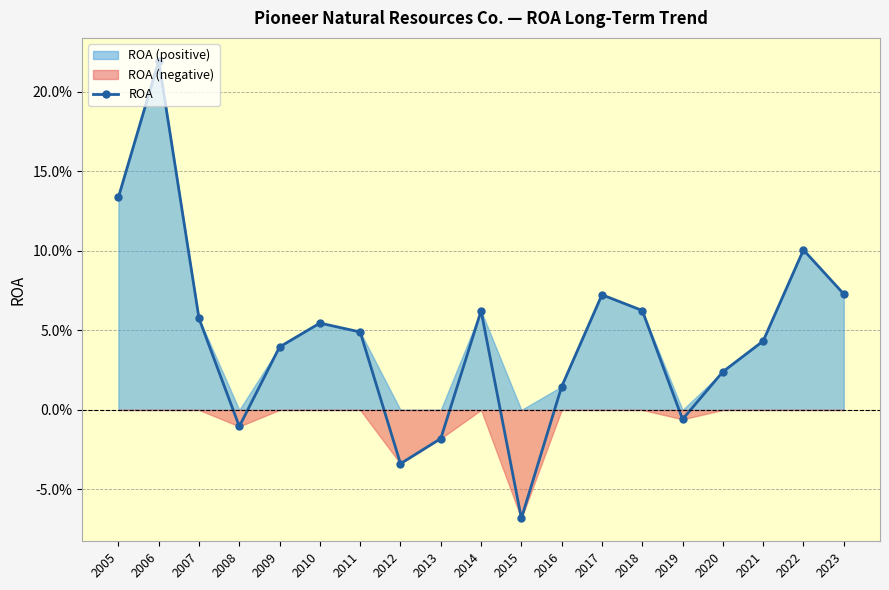

Which label corresponds to the smallest value in the chart?

2015